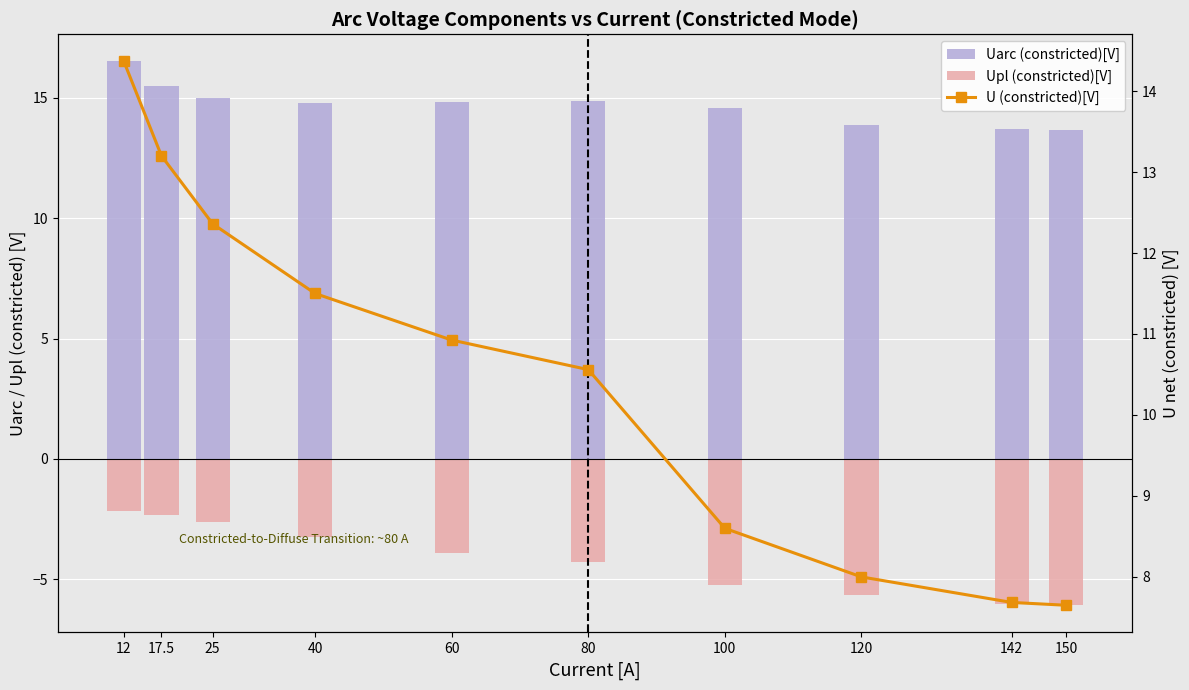

What value does the Uarc (constricted)[V] series have at 100?

14.6